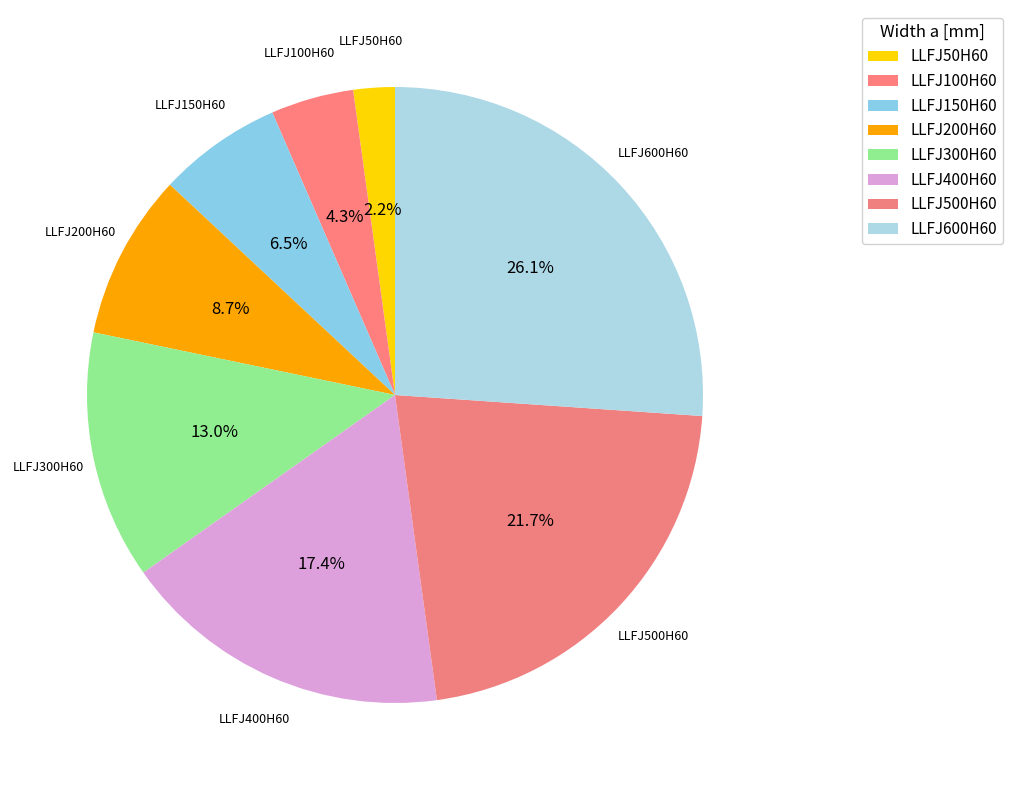

Is there a majority slice in this chart?

No